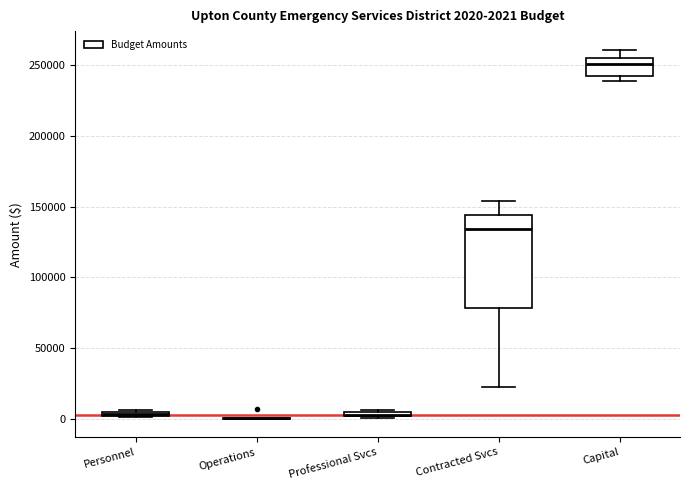

Which box is the tallest, from its lower edge to its upper edge?

Contracted Svcs